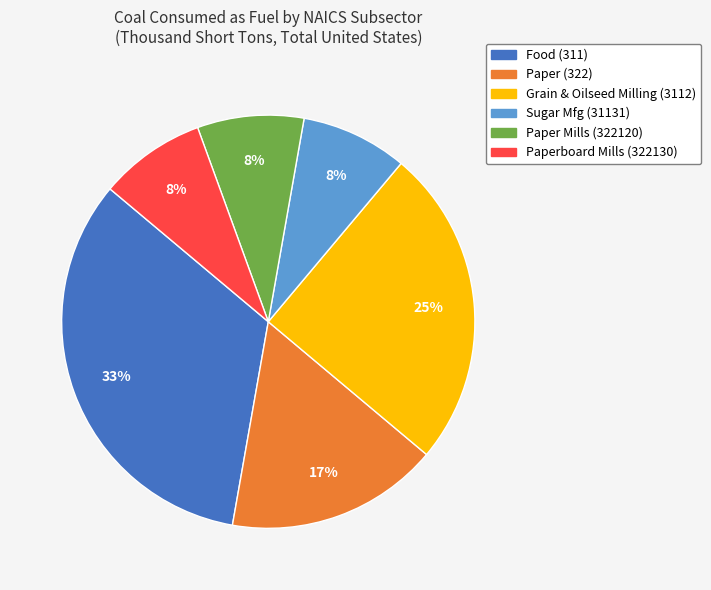

Does any single category account for the majority?

No